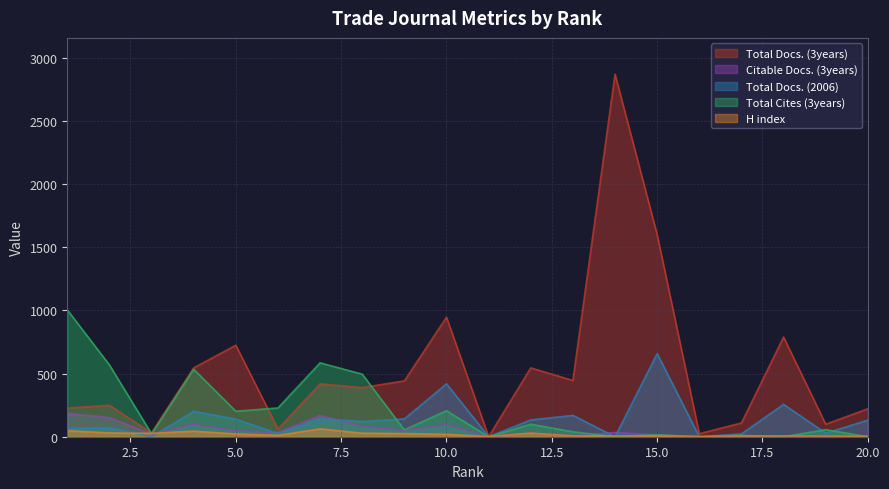

Does the chart display data point markers on the line(s)?

No